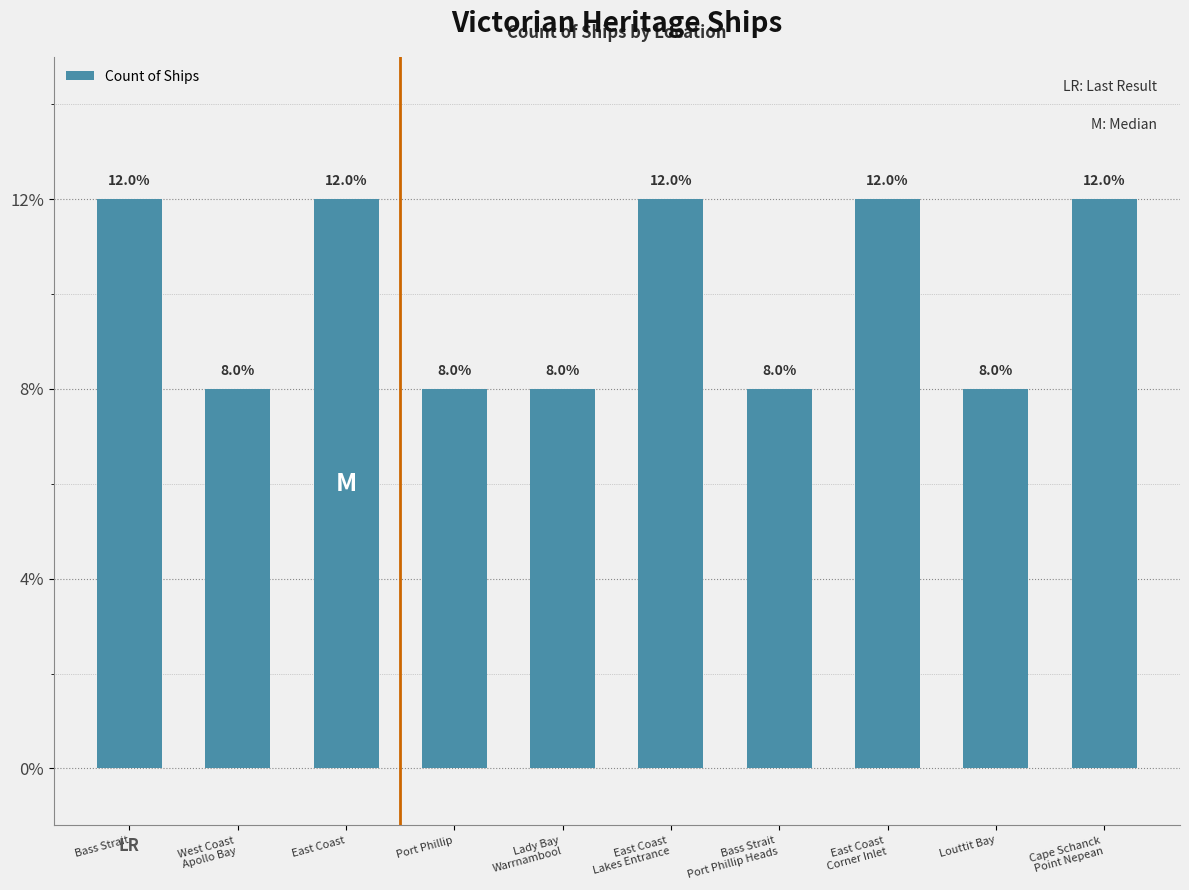

Are the bars horizontal?

No